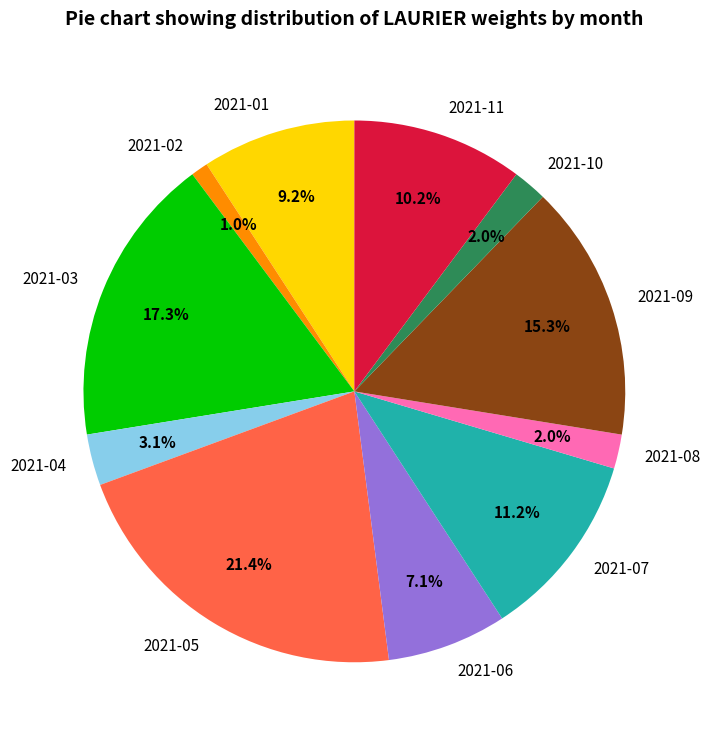

Which has a higher value, 2021-02 or 2021-06?

2021-06